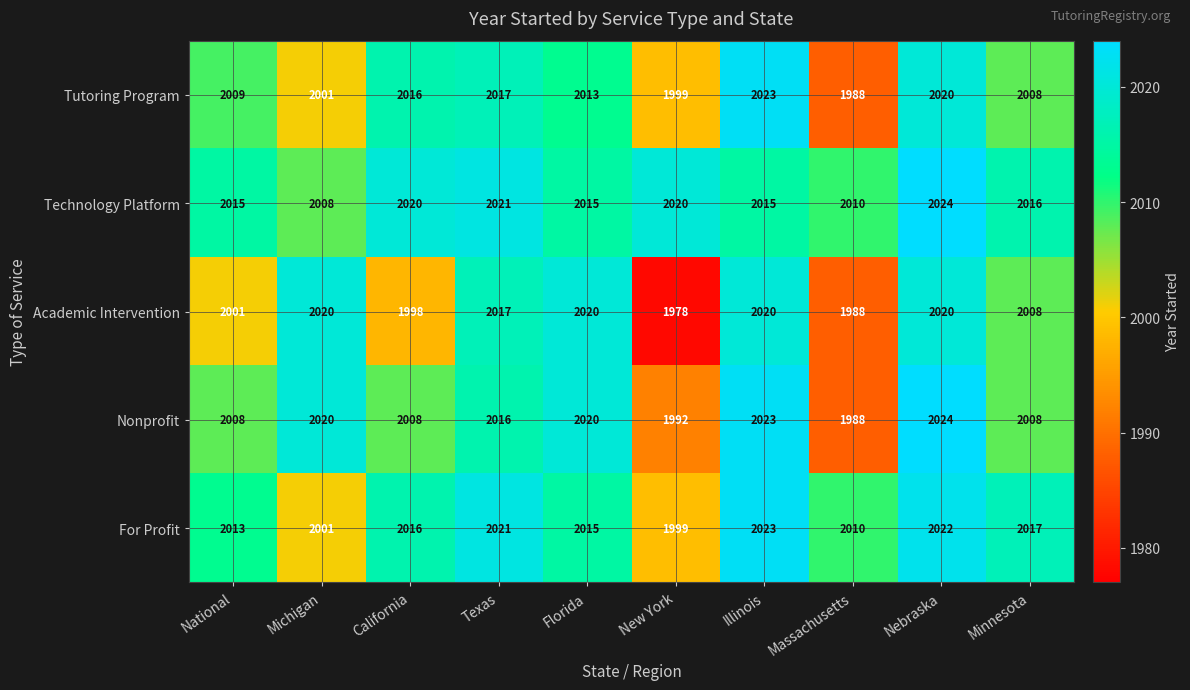

What is the highest value of the Nonprofit series?

2024